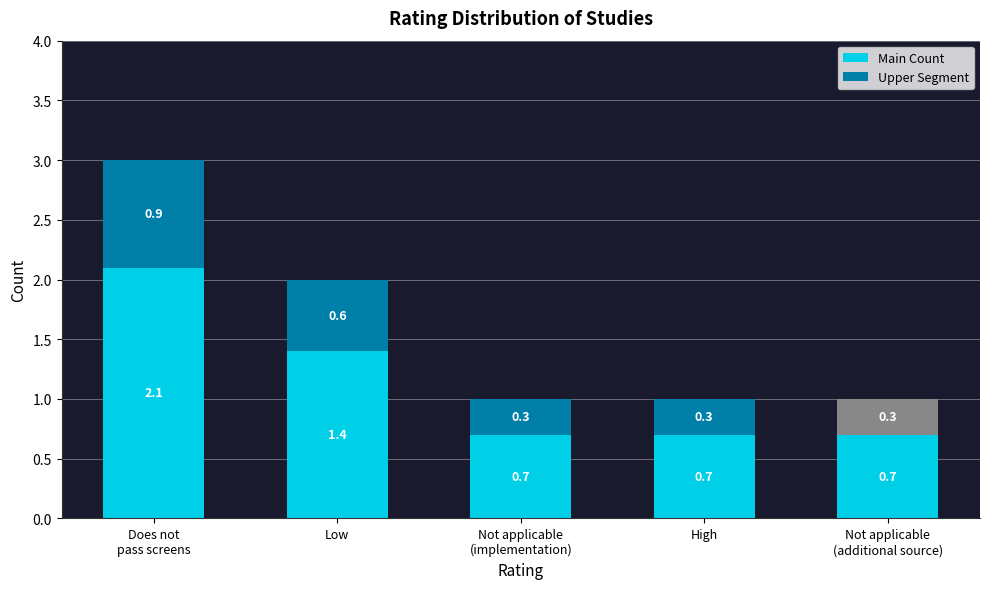

What is the highest value of the Main Count series?

2.1